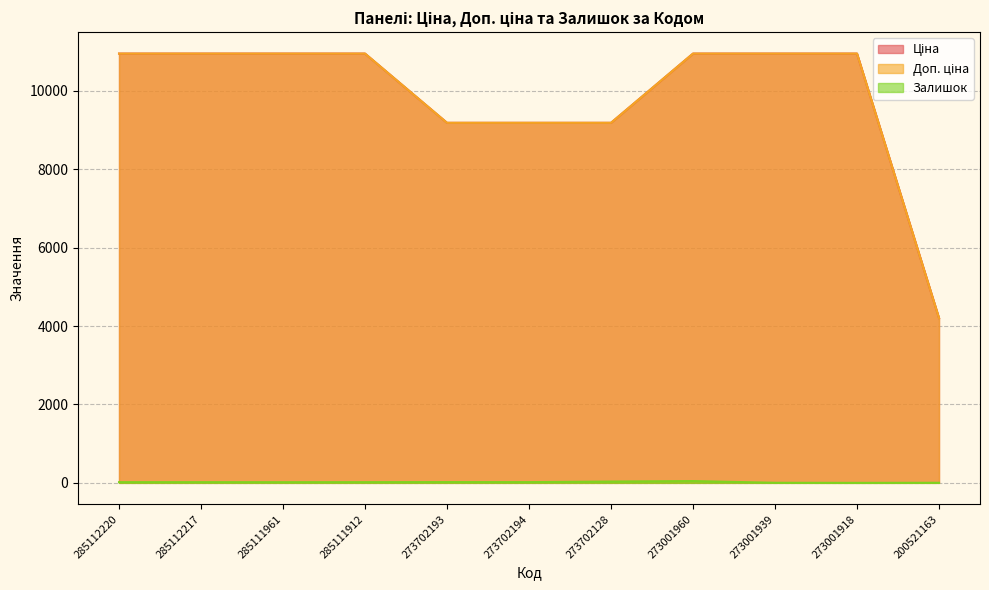

What position from the right is 273702128?

5